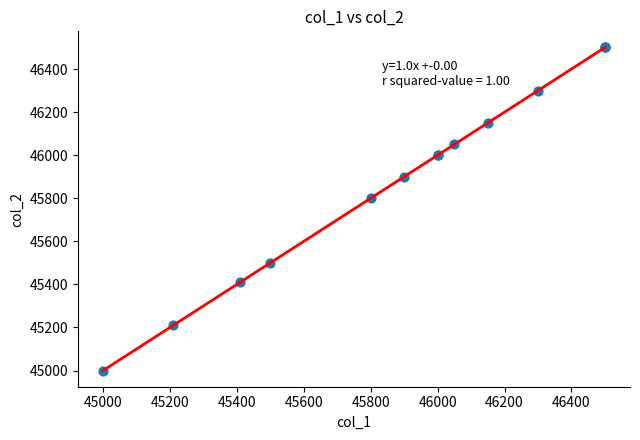

What Y value in the scatter plot is closest to 45750?

45800